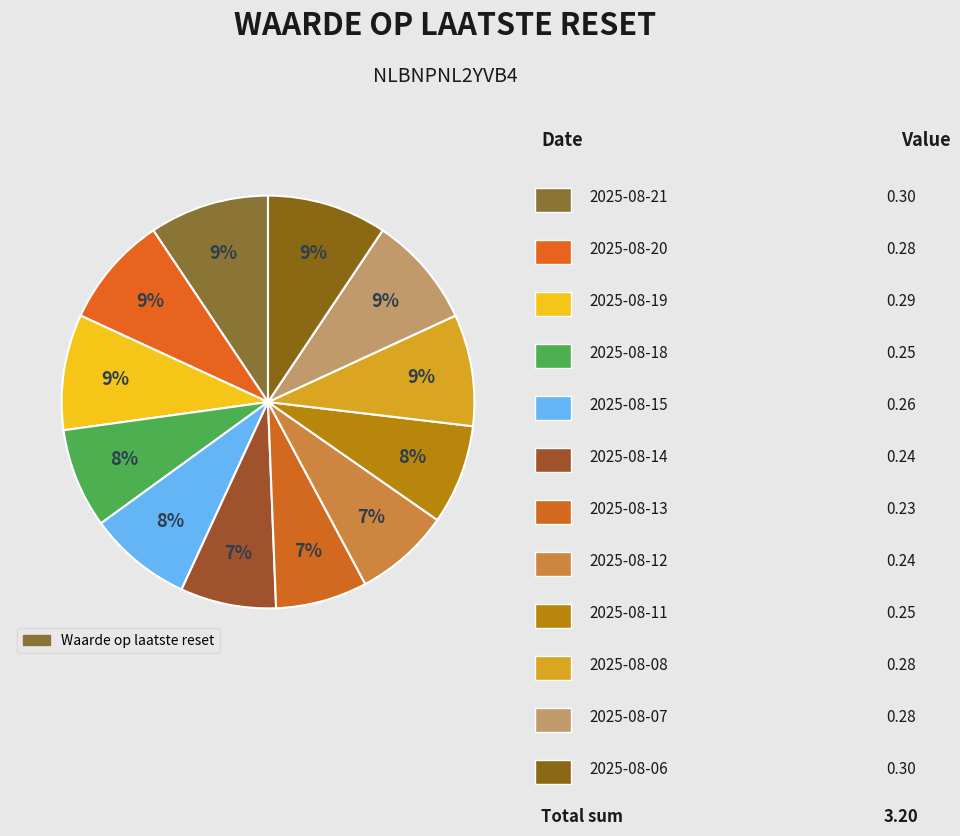

Rank the categories by value from lowest to highest.

2025-08-13, 2025-08-14, 2025-08-12, 2025-08-18, 2025-08-11, 2025-08-15, 2025-08-20, 2025-08-08, 2025-08-07, 2025-08-19, 2025-08-21, 2025-08-06